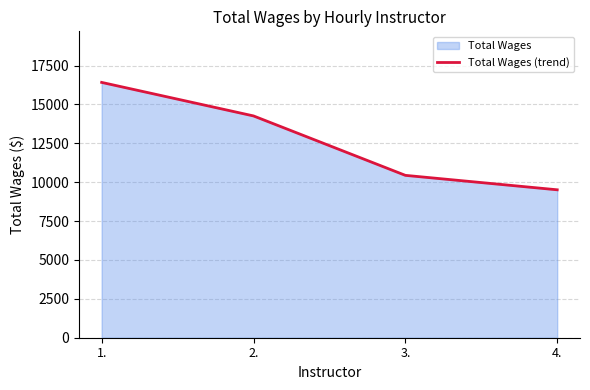

Rank the categories by value from lowest to highest.

4., 3., 2., 1.